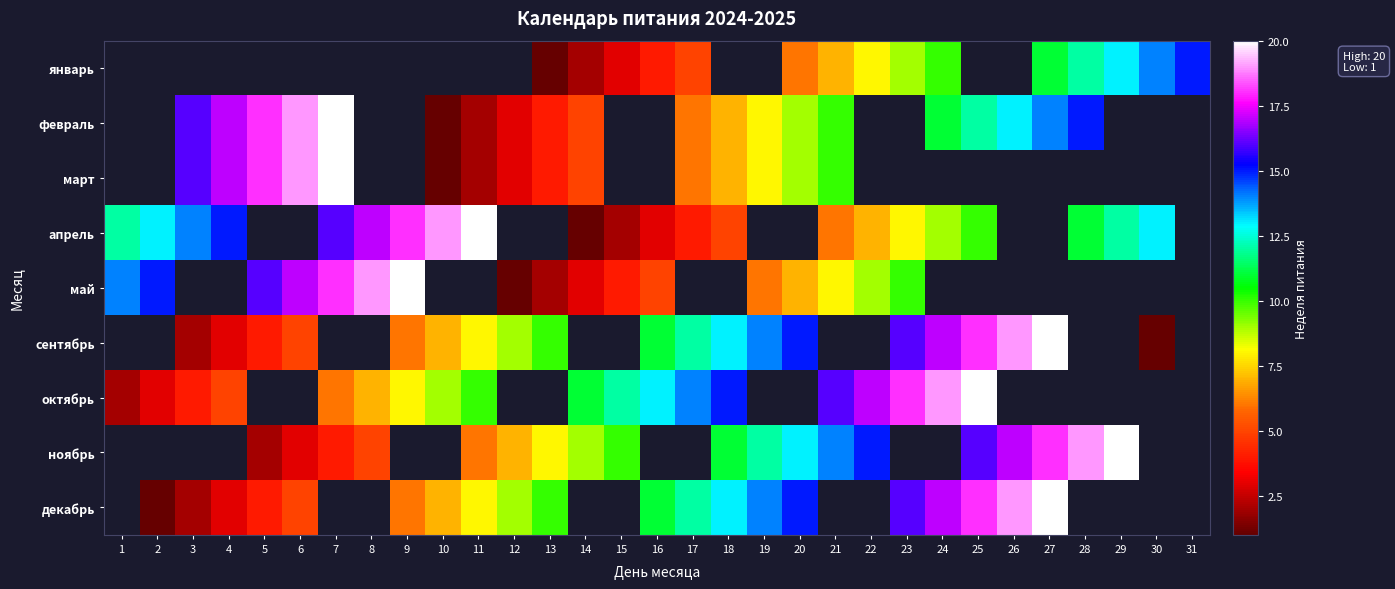

How many series are shown in this chart?

9